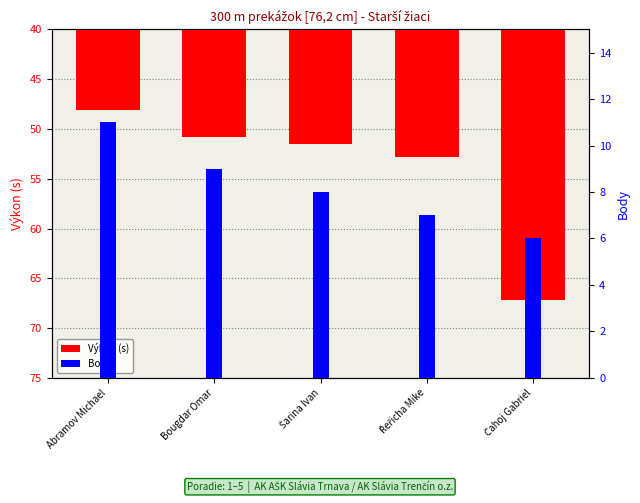

What is the value of the Body bar at the 1st from the left?

11.0